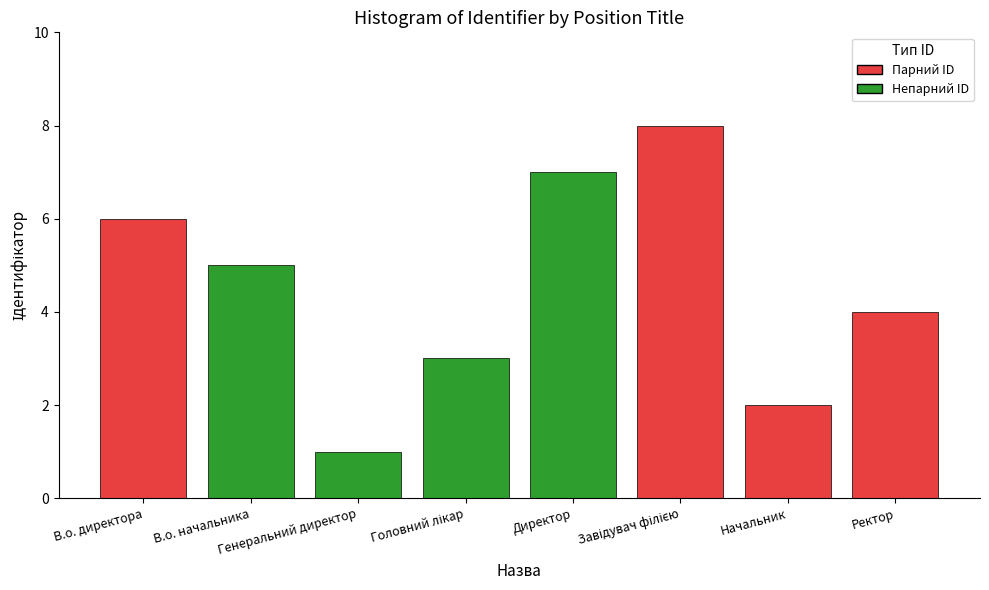

What is the label of the 2nd bar from the right?

Начальник